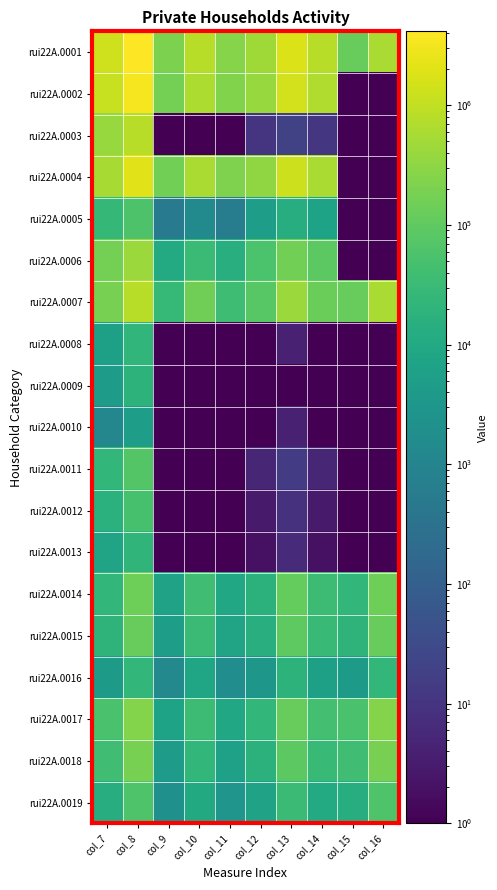

Rank the series by their maximum value, from highest to lowest.

rui22A.0001, rui22A.0002, rui22A.0004, rui22A.0007, rui22A.0003, rui22A.0006, rui22A.0017, rui22A.0018, rui22A.0014, rui22A.0015, rui22A.0011, rui22A.0019, rui22A.0005, rui22A.0012, rui22A.0016, rui22A.0008, rui22A.0013, rui22A.0009, rui22A.0010